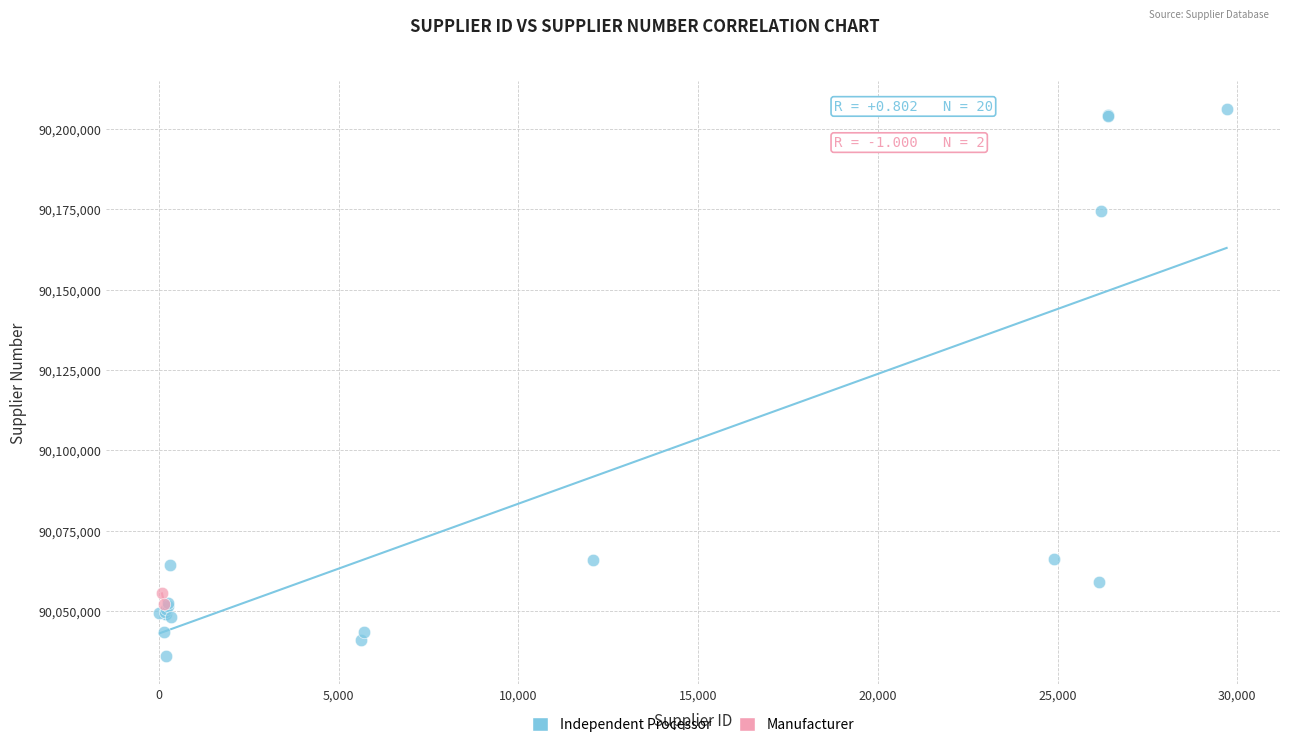

What are all the series names shown in the legend?

Independent Processor, Manufacturer